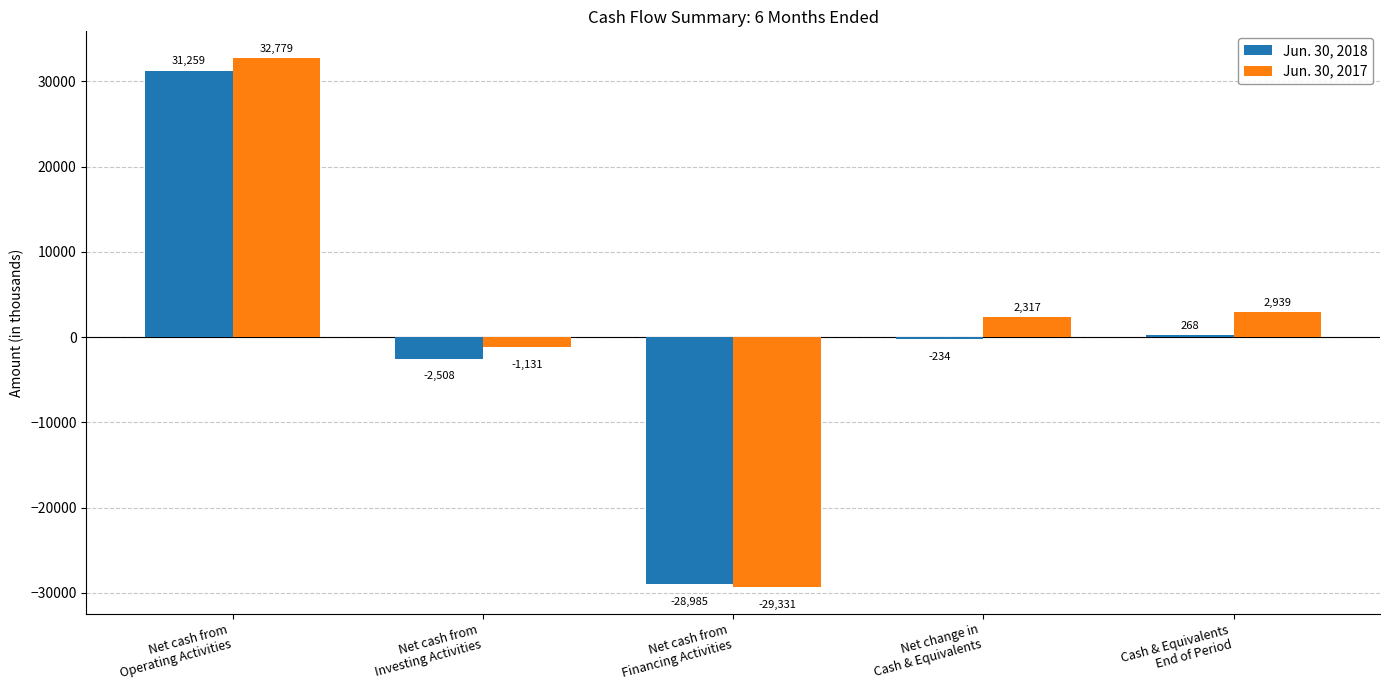

What is the label of the 1st bar from the right?

Cash & Equivalents
End of Period